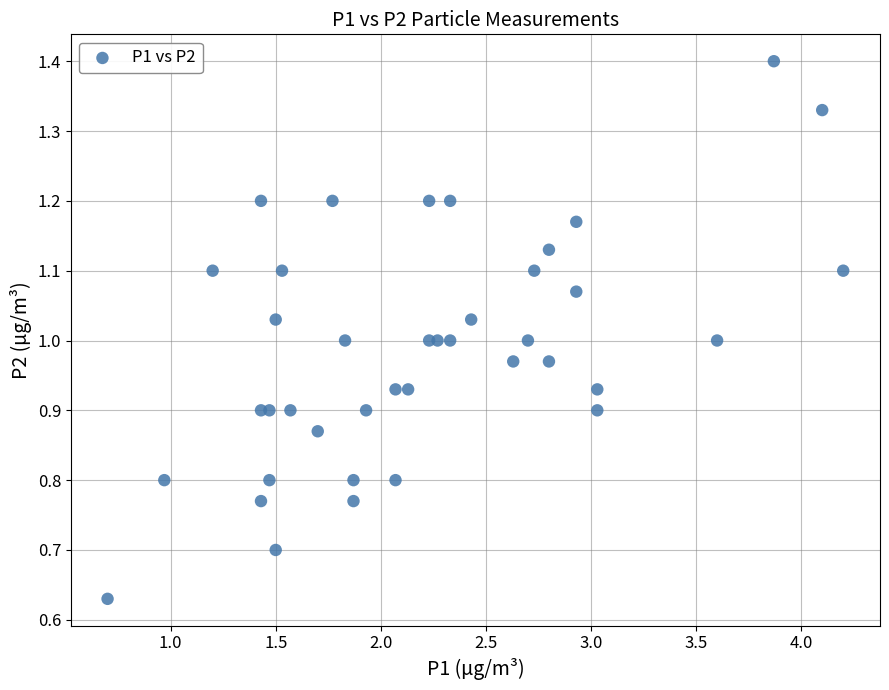

What is the range of X values (max minus min)?

3.5